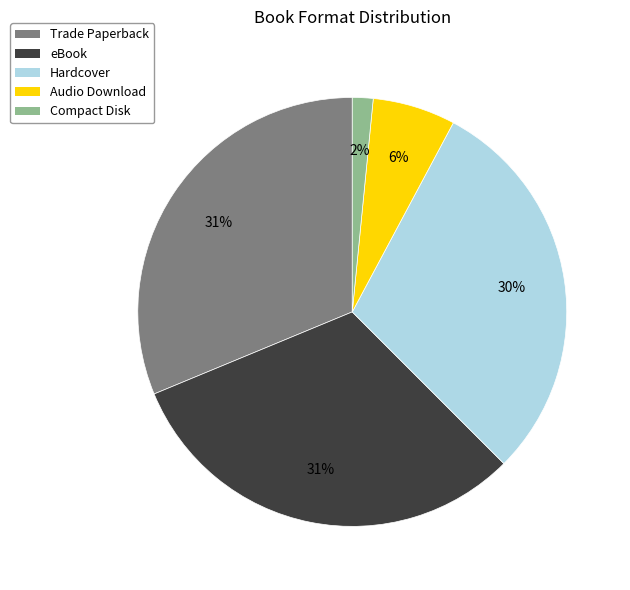

Is there a majority slice in this chart?

No